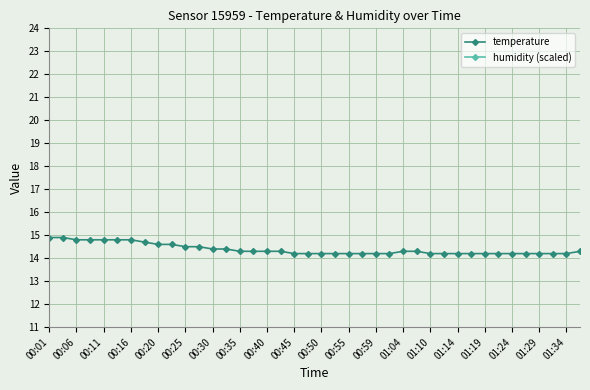

Which series has the widest spread of values?

temperature